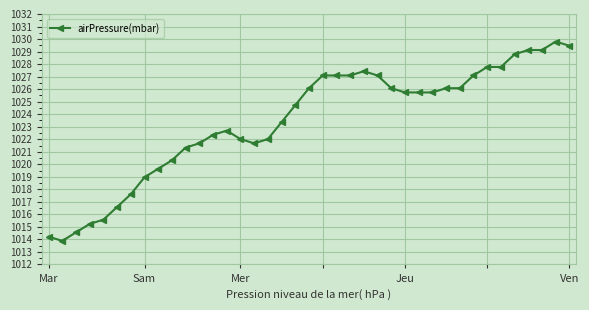

What is the maximum value shown in the chart?

1029.8